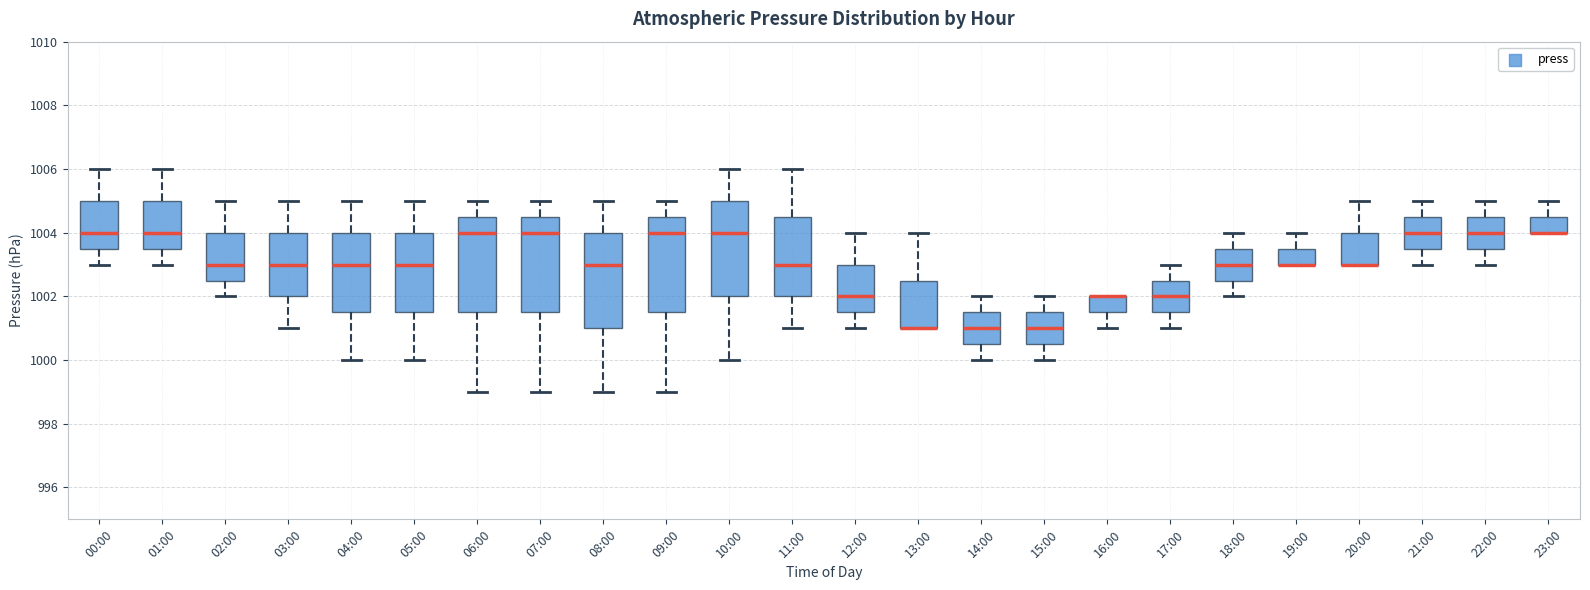

Reading left to right, read every box against the y-axis: the position of its median line, the range the box covers, and the ends of its whiskers. The values are not printed on the chart, so give them approximately, as read against the axis.

00:00: median 1004.0, box 1003.6 to 1005.0, whiskers 1003.0 to 1006.0
01:00: median 1004.0, box 1003.6 to 1005.0, whiskers 1003.0 to 1006.0
02:00: median 1003.0, box 1002.6 to 1004.0, whiskers 1002.0 to 1005.0
03:00: median 1003.0, box 1002.0 to 1004.0, whiskers 1001.0 to 1005.0
04:00: median 1003.0, box 1001.6 to 1004.0, whiskers 1000.0 to 1005.0
05:00: median 1003.0, box 1001.6 to 1004.0, whiskers 1000.0 to 1005.0
06:00: median 1004.0, box 1001.6 to 1004.6, whiskers 999.0 to 1005.0
07:00: median 1004.0, box 1001.6 to 1004.6, whiskers 999.0 to 1005.0
08:00: median 1003.0, box 1001.0 to 1004.0, whiskers 999.0 to 1005.0
09:00: median 1004.0, box 1001.6 to 1004.6, whiskers 999.0 to 1005.0
10:00: median 1004.0, box 1002.0 to 1005.0, whiskers 1000.0 to 1006.0
11:00: median 1003.0, box 1002.0 to 1004.6, whiskers 1001.0 to 1006.0
12:00: median 1002.0, box 1001.6 to 1003.0, whiskers 1001.0 to 1004.0
13:00: median 1001.0 (drawn on the box's lower edge), box 1001.0 to 1002.6, whiskers 1001.0 to 1004.0
14:00: median 1001.0, box 1000.6 to 1001.6, whiskers 1000.0 to 1002.0
15:00: median 1001.0, box 1000.6 to 1001.6, whiskers 1000.0 to 1002.0
16:00: median 1002.0 (drawn on the box's upper edge), box 1001.6 to 1002.0, whiskers 1001.0 to 1002.0
17:00: median 1002.0, box 1001.6 to 1002.6, whiskers 1001.0 to 1003.0
18:00: median 1003.0, box 1002.6 to 1003.6, whiskers 1002.0 to 1004.0
19:00: median 1003.0 (drawn on the box's lower edge), box 1003.0 to 1003.6, whiskers 1003.0 to 1004.0
20:00: median 1003.0 (drawn on the box's lower edge), box 1003.0 to 1004.0, whiskers 1003.0 to 1005.0
21:00: median 1004.0, box 1003.6 to 1004.6, whiskers 1003.0 to 1005.0
22:00: median 1004.0, box 1003.6 to 1004.6, whiskers 1003.0 to 1005.0
23:00: median 1004.0 (drawn on the box's lower edge), box 1004.0 to 1004.6, whiskers 1004.0 to 1005.0